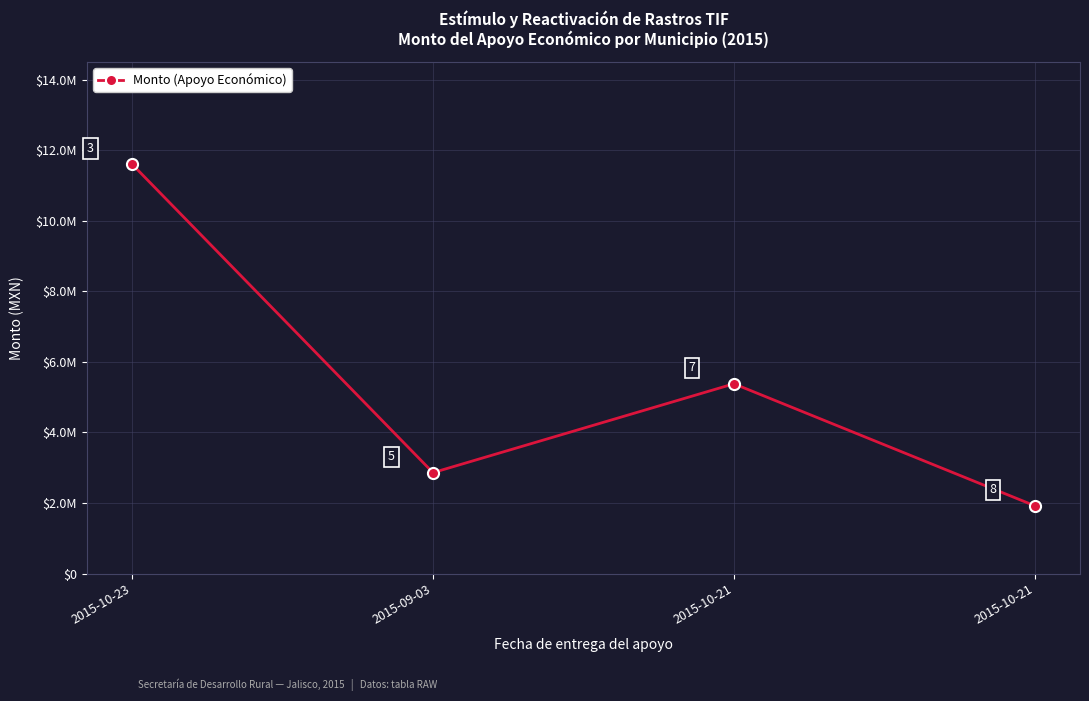

Does the chart have visible grid lines?

Yes